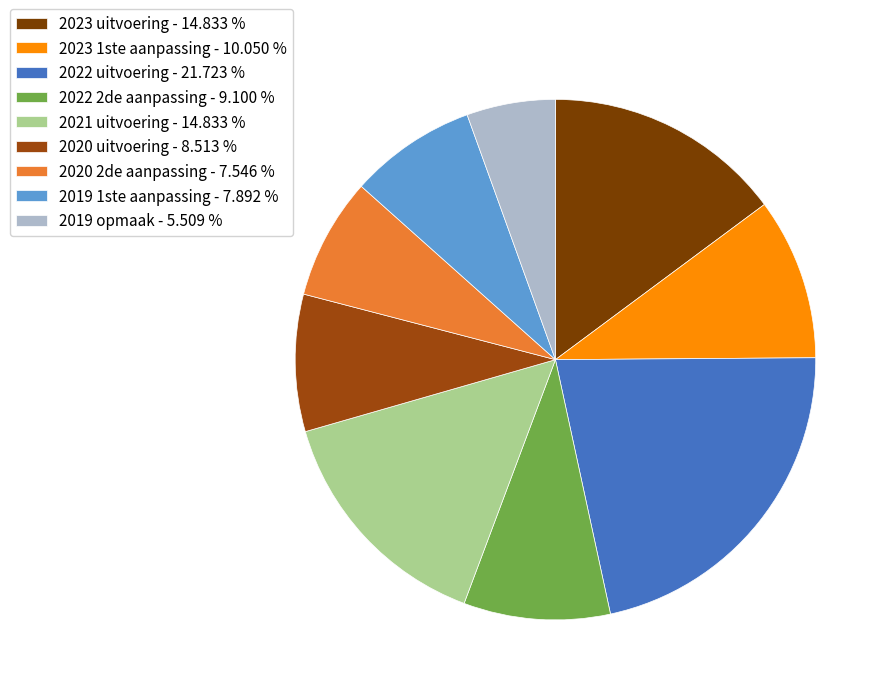

To the nearest percent, what is the difference between the largest and smallest slice percentages?

16%